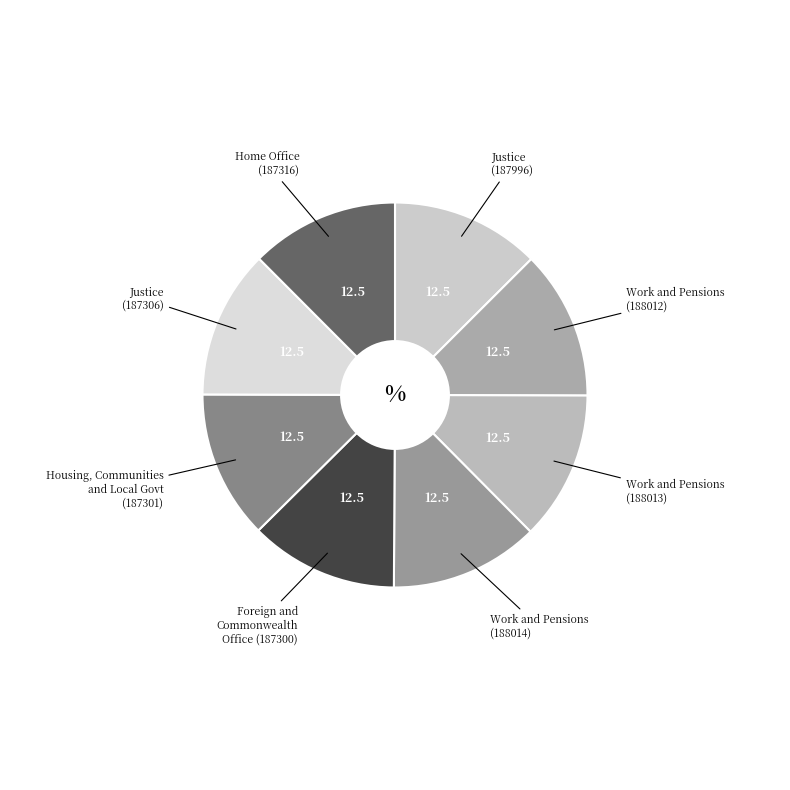

Approximately how many times larger is the value at Work and Pensions (188012) compared to Work and Pensions (188014)?

1.0